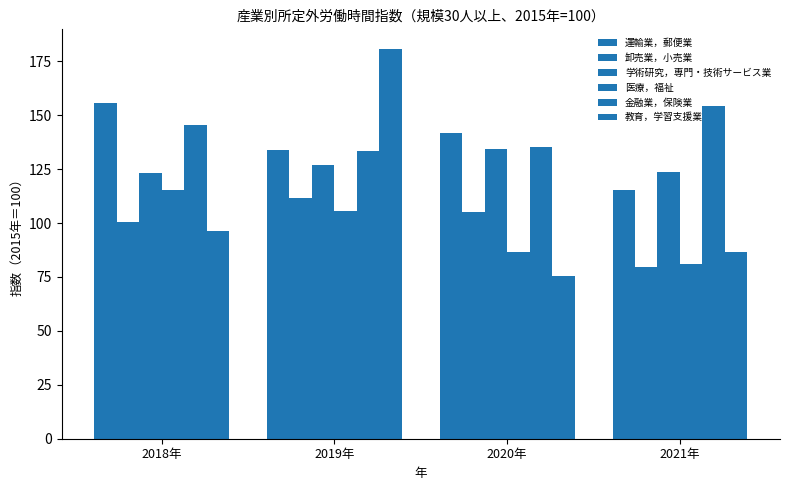

Are the bars horizontal?

No